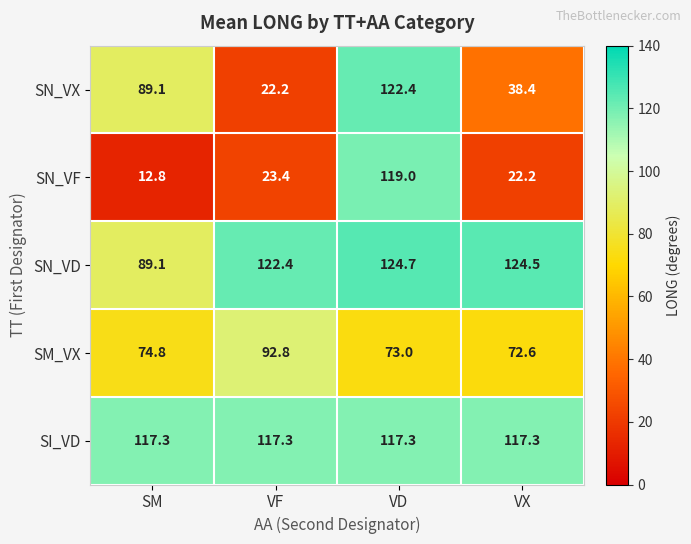

Reading left to right, extract all data points from this chart.

SN_VX: SM=89.1	VF=22.2	VD=122.4	VX=38.4
SN_VF: SM=12.8	VF=23.4	VD=119.0	VX=22.2
SN_VD: SM=89.1	VF=122.4	VD=124.7	VX=124.5
SM_VX: SM=74.8	VF=92.8	VD=73.0	VX=72.6
SI_VD: SM=117.3	VF=117.3	VD=117.3	VX=117.3